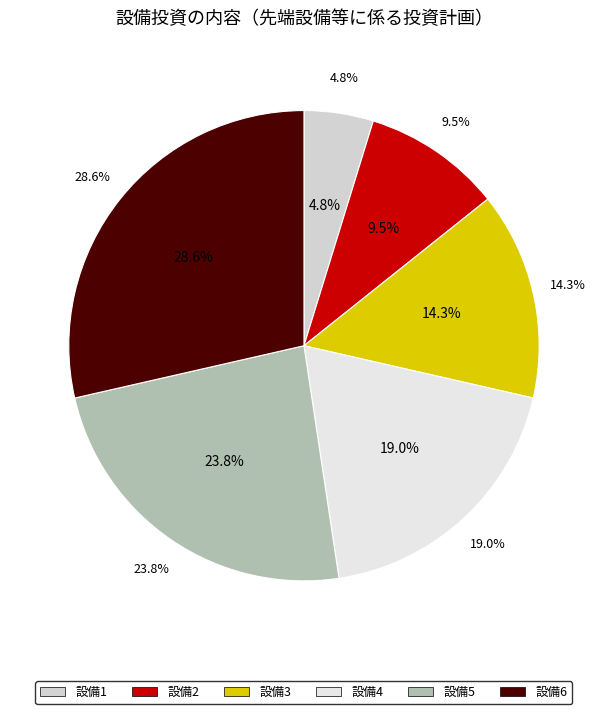

To the nearest percent, what is the difference between the largest and smallest slice percentages?

24%